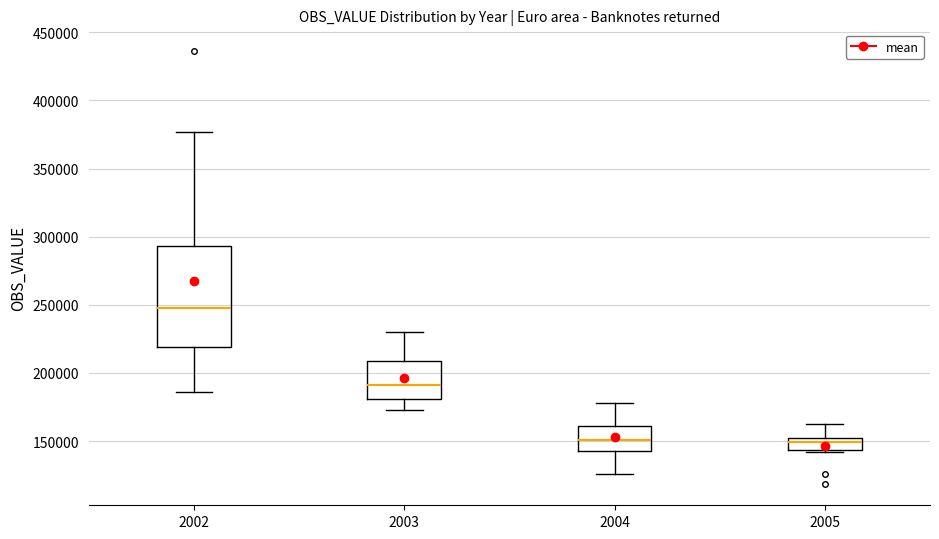

Which box's median line is the highest?

2002